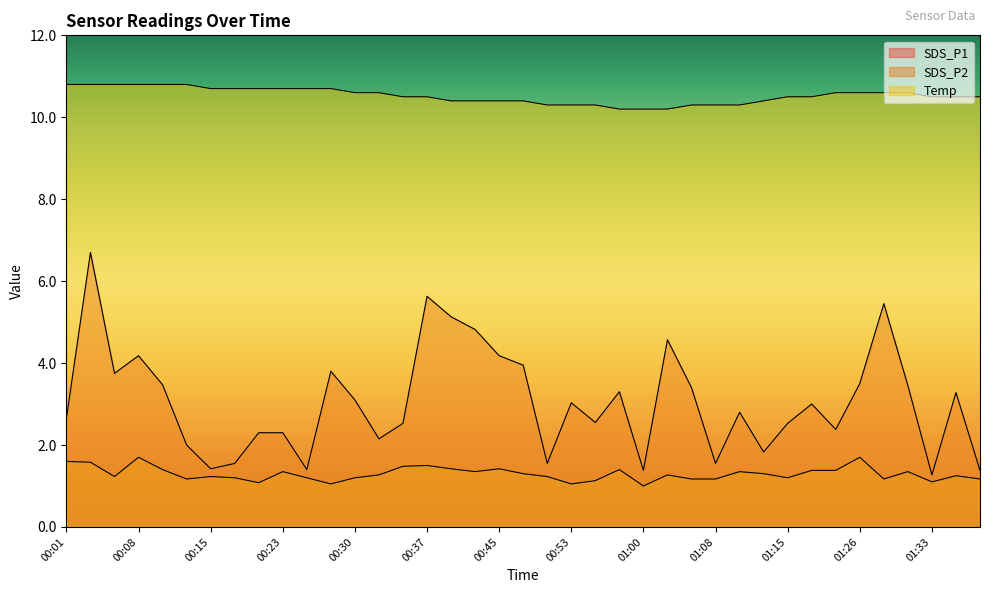

List the series in order of their overall mean, highest first.

Temp, SDS_P1, SDS_P2